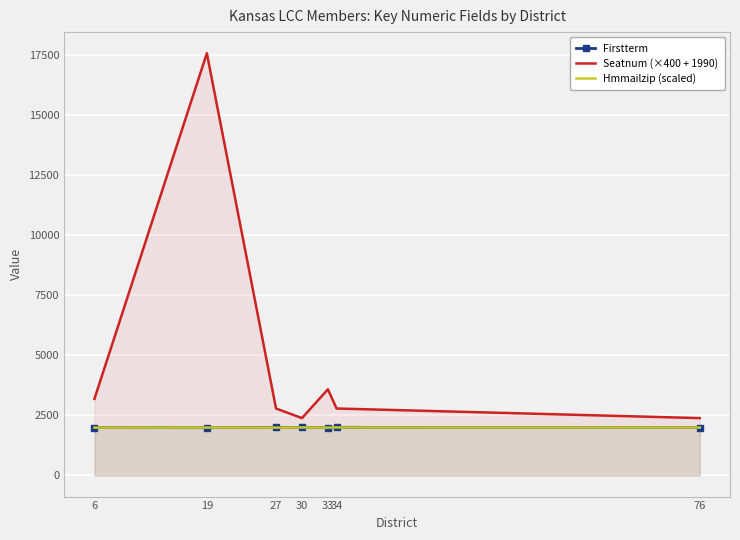

What is the smallest value displayed?

1992.0